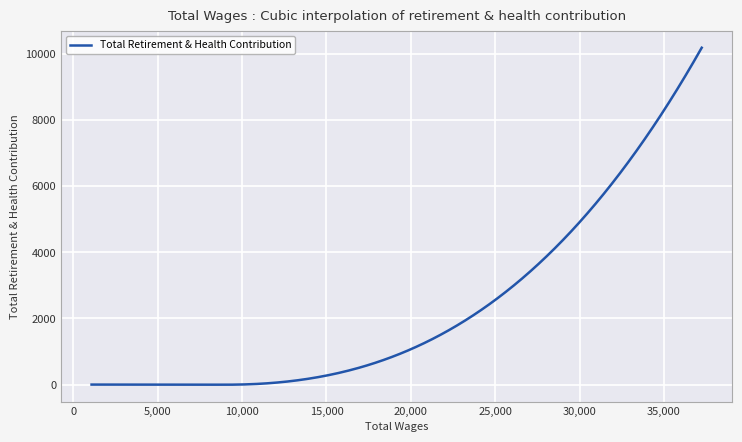

What is the difference between the maximum and second lowest values?

10194.6